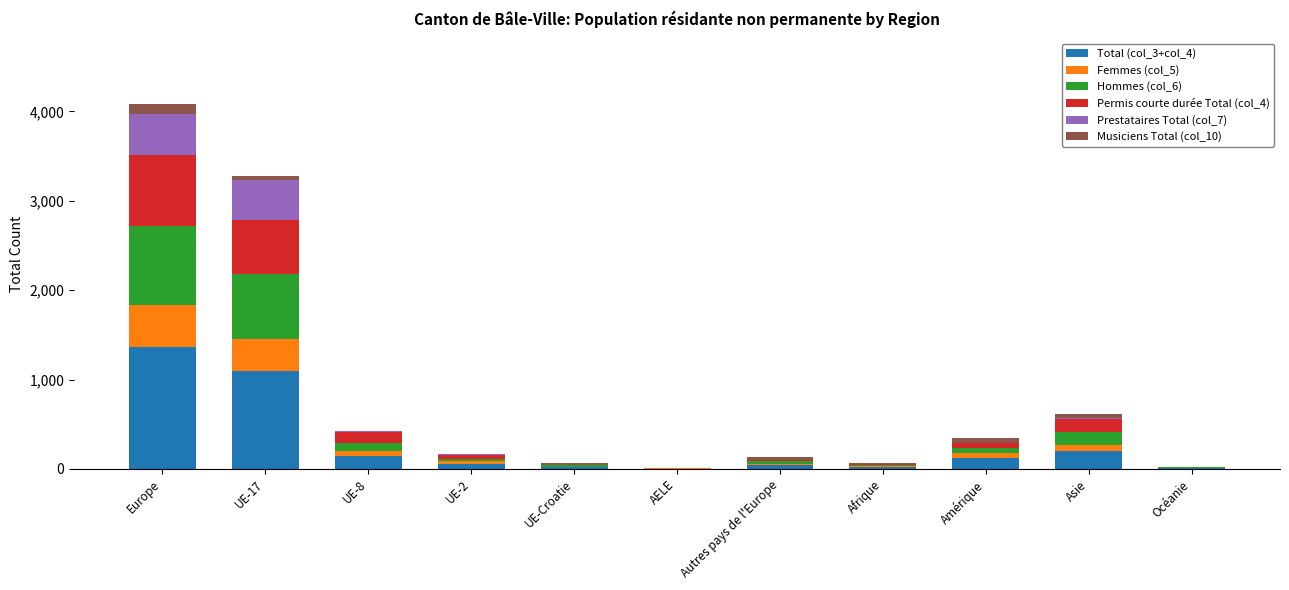

At which category is the sum across all series the highest?

Europe